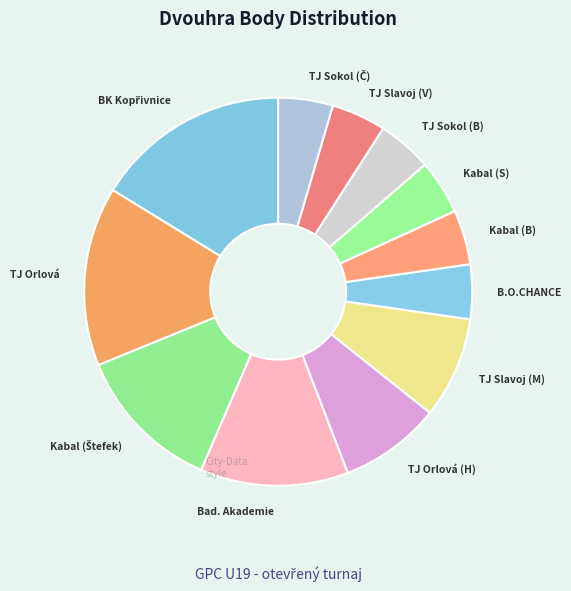

How many slices are in this pie chart?

12